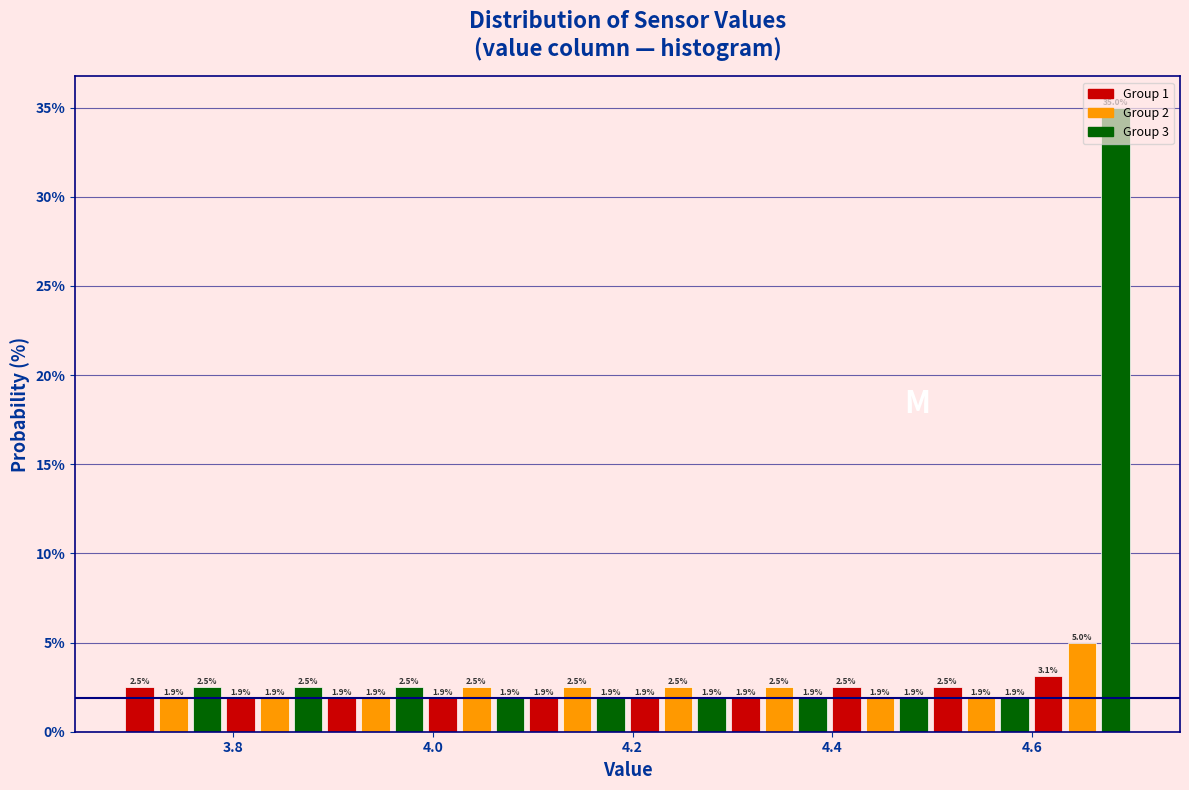

Around what value on the x-axis is the tallest bar? Give the approximate position of its centre, as read against the axis.

4.68